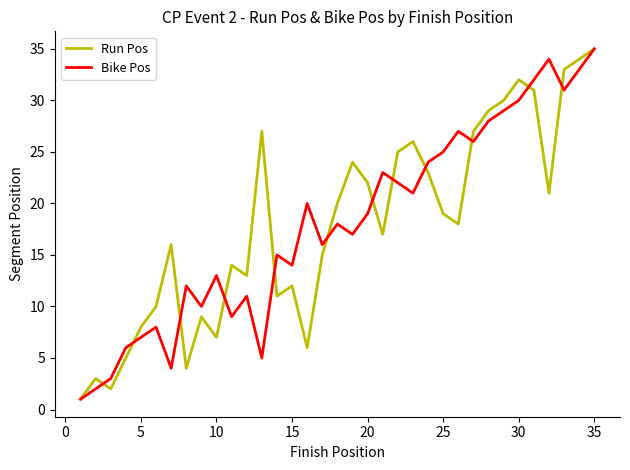

How many interior local peaks does the Run Pos series have?

9